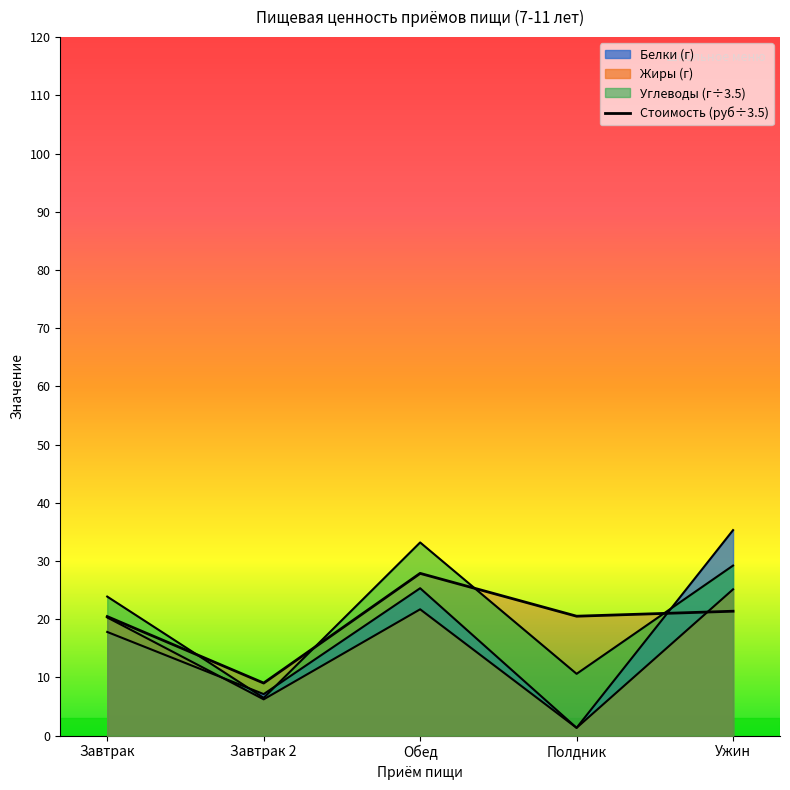

What is the ratio of the value at Завтрак 2 to the value at Полдник?

0.4